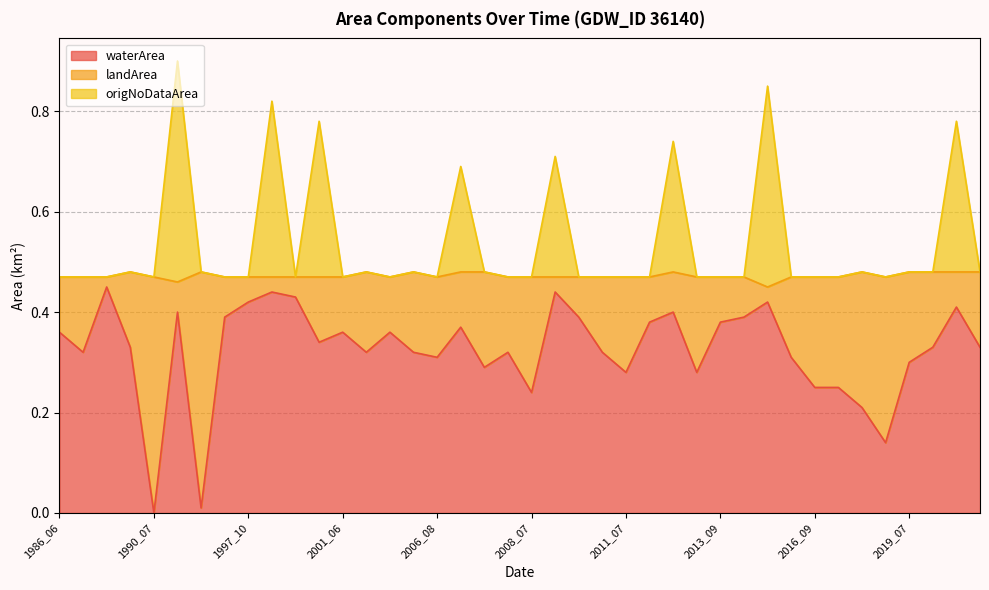

What is the average value of the waterArea series?

0.3